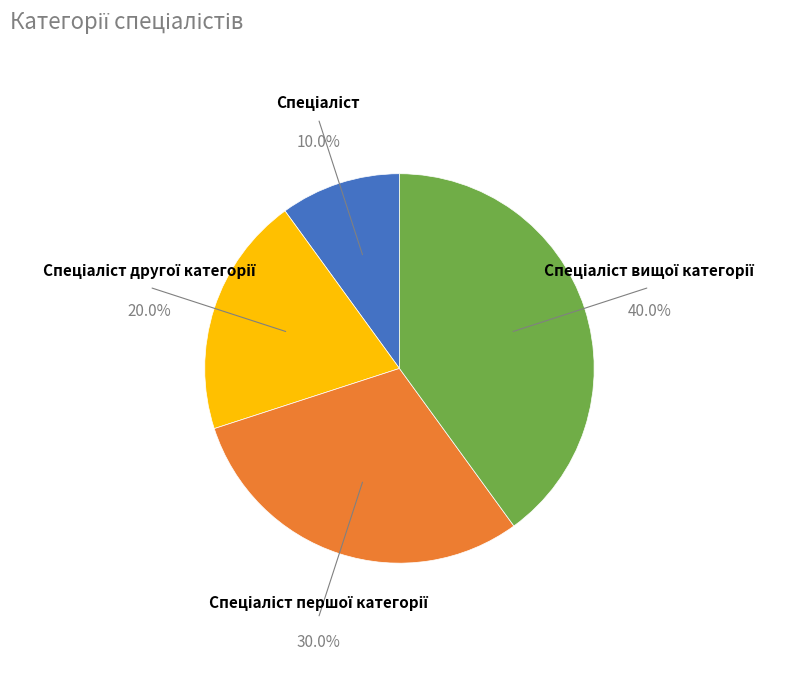

Is there a majority slice in this chart?

No